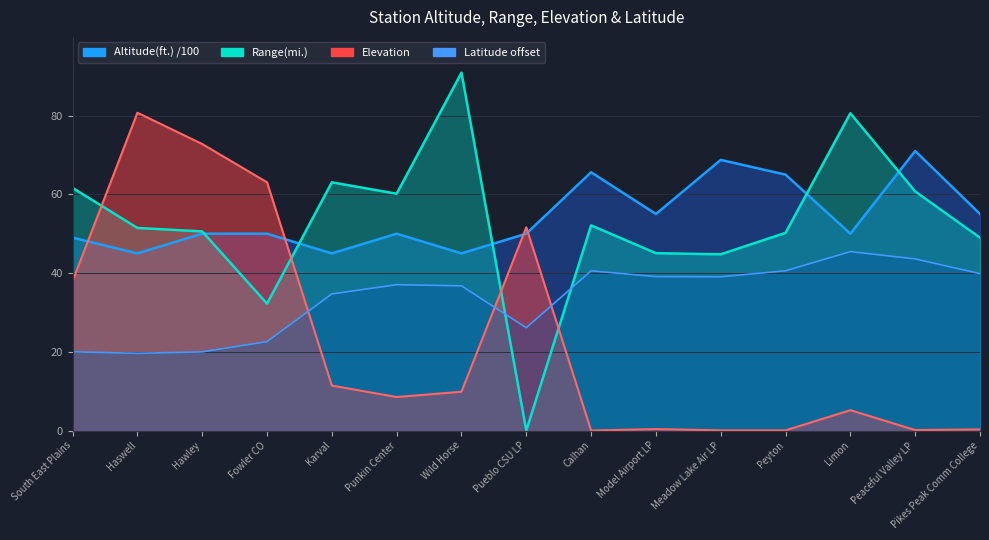

At which category is the sum across all series the highest?

Haswell